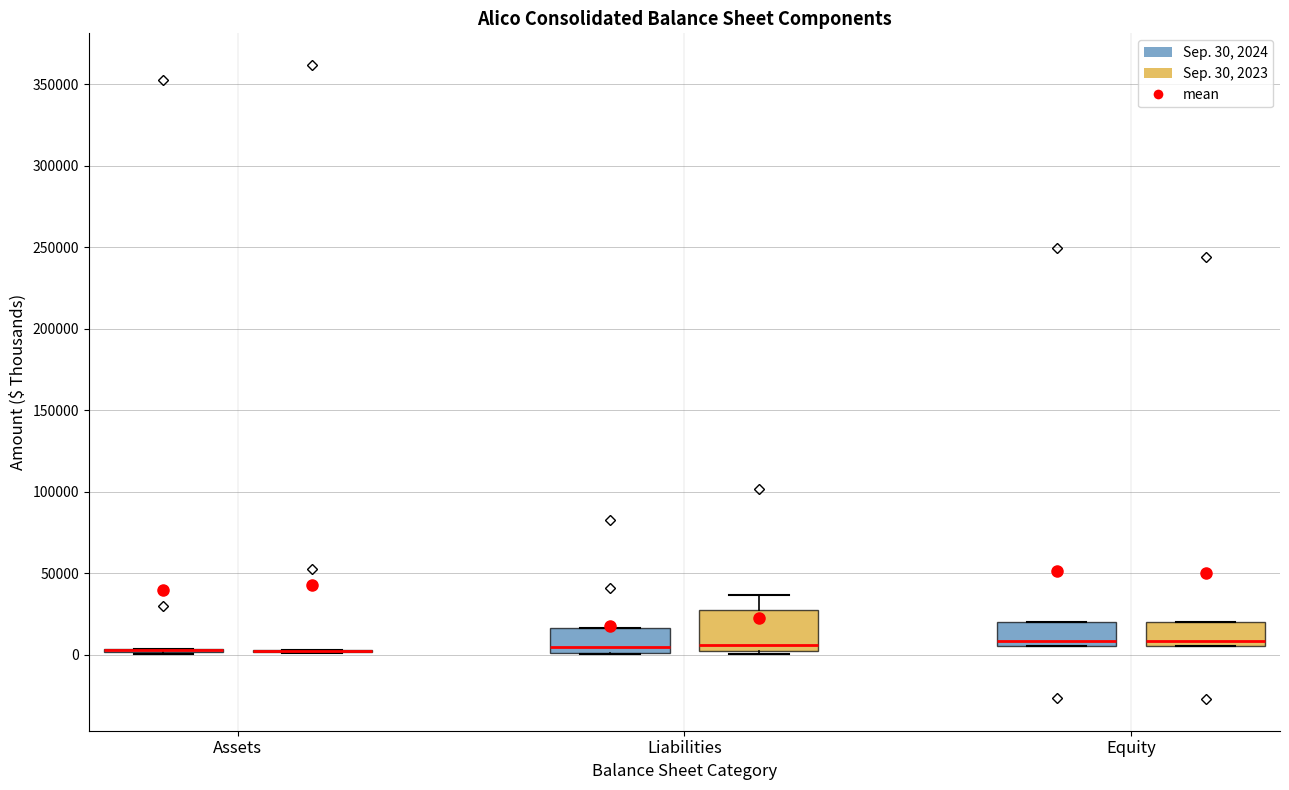

Which box is the tallest, from its lower edge to its upper edge?

Liabilities (Sep. 30, 2023)